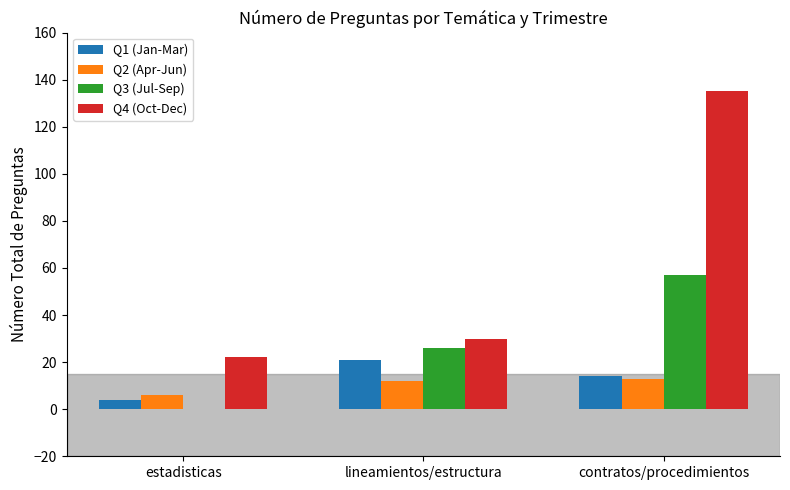

Is it true that Q2 (Apr-Jun) equals 6 at estadisticas?

True